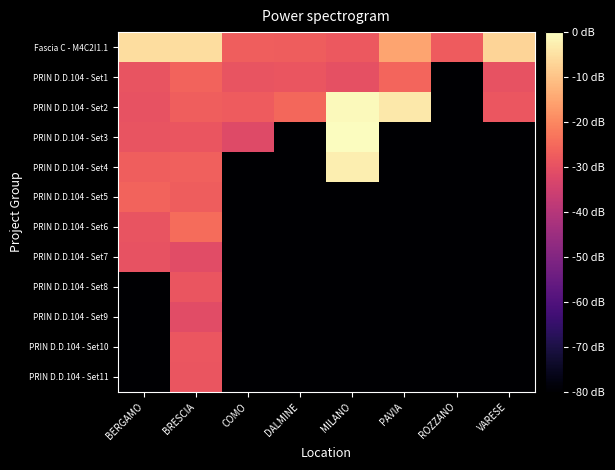

At which category is the sum across all series the highest?

BRESCIA